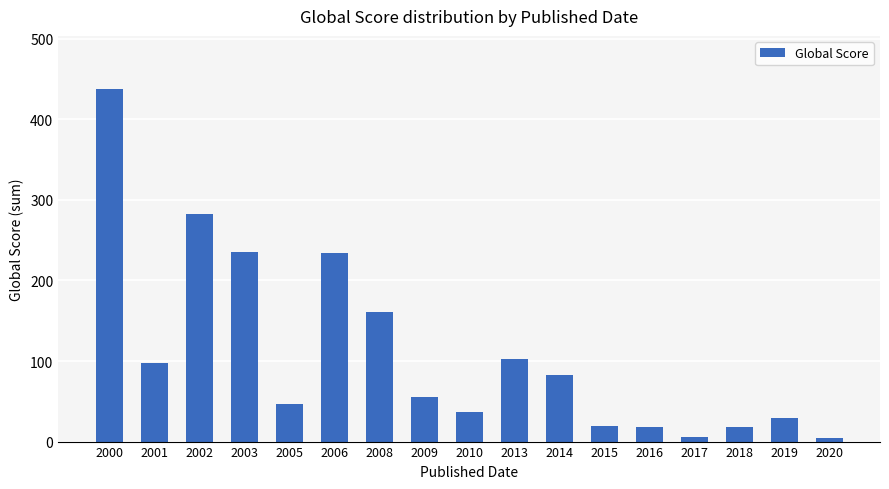

Is it true that the value at 2002 is 382?

False